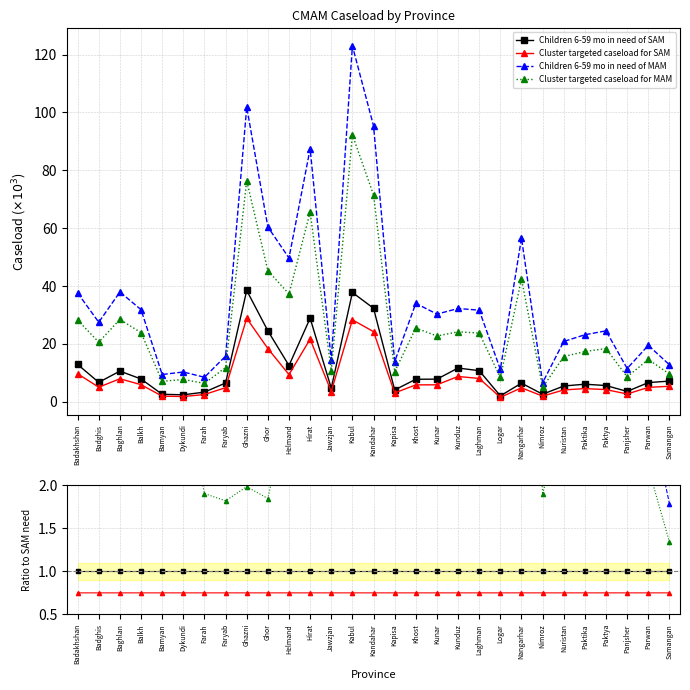

Is this an area chart (filled region under the line)?

No